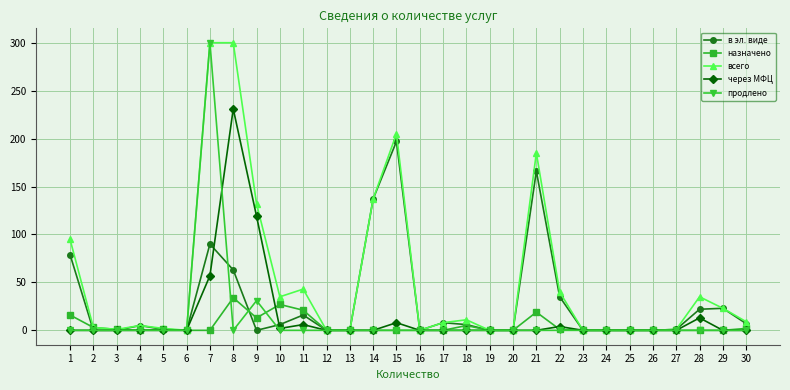

True or false: через МФЦ has more than 2 points higher than both neighbors.

True